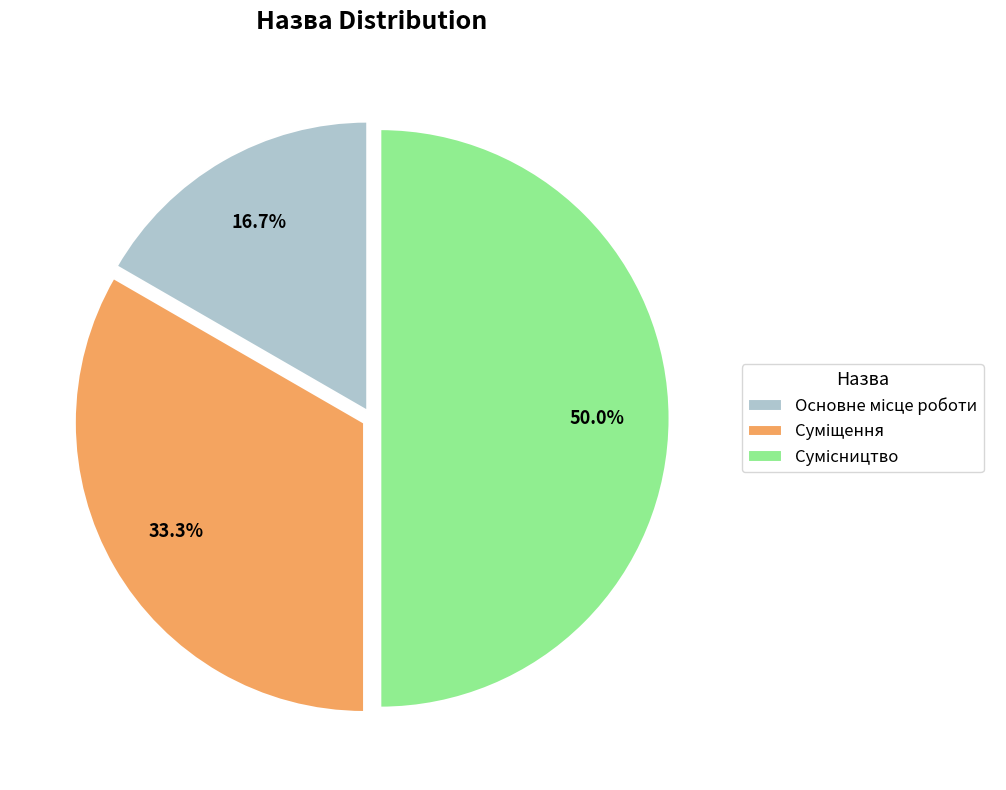

To the nearest percent, what percentage of the pie is Суміщення?

33%